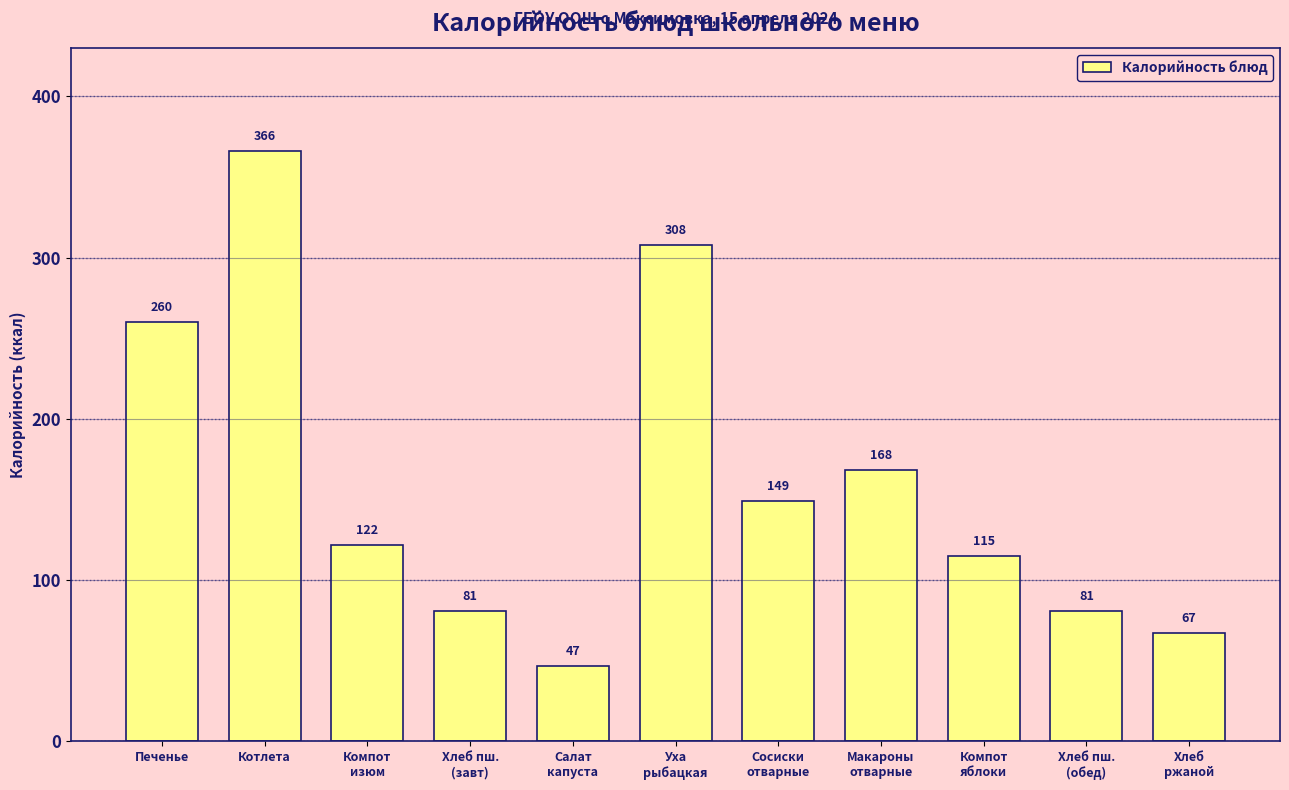

Reading left to right, list all the values displayed in this chart.

260	366	122	81	47	308	149	168	115	81	67